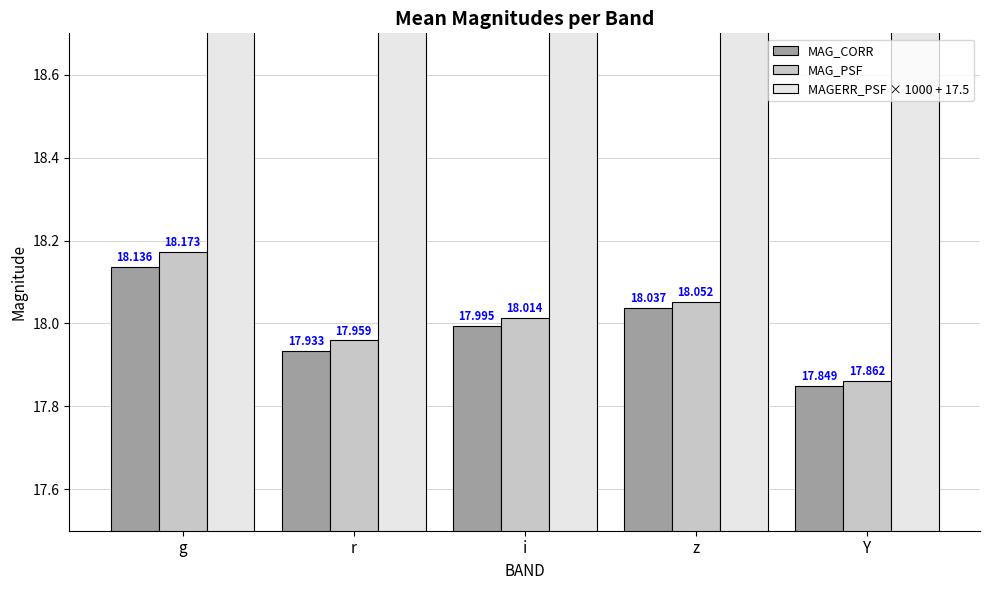

Reading left to right, extract all data points from this chart.

MAG_CORR: g=18.1	r=17.9	i=18.0	z=18.0	Y=17.8
MAG_PSF: g=18.2	r=18.0	i=18.0	z=18.1	Y=17.9
MAGERR_PSF × 1000 + 17.5: g=23.9	r=22.6	i=23.9	z=23.6	Y=29.6